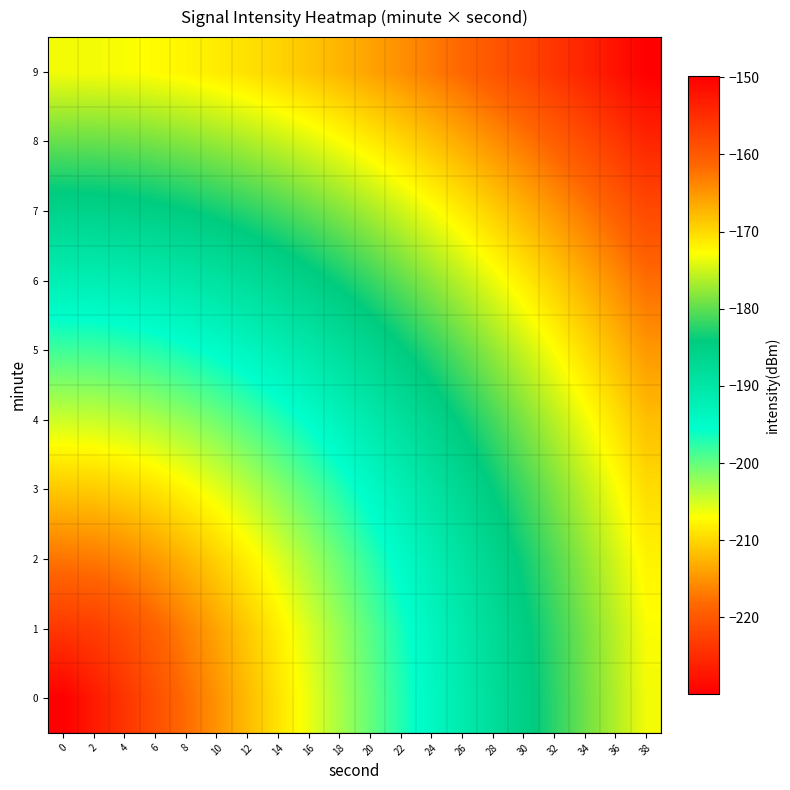

Reading right to left, what are all the values shown in this chart?

0: 38=-173.3	36=-176.3	34=-179.3	32=-182.2	30=-185.2	28=-188.2	26=-191.2	24=-194.2	22=-197.1	20=-200.1	18=-203.1	16=-206.1	14=-209.0	12=-212.0	10=-215.0	8=-218.0	6=-220.9	4=-223.9	2=-226.9	0=-229.9
1: 38=-173.0	36=-175.9	34=-178.9	32=-181.8	30=-184.8	28=-187.7	26=-190.7	24=-193.6	22=-196.5	20=-199.4	18=-202.4	16=-205.2	14=-208.1	12=-210.9	10=-213.7	8=-216.4	6=-219.0	4=-221.2	2=-222.9	0=-223.6
2: 38=-171.9	36=-174.8	34=-177.7	32=-180.6	30=-183.5	28=-186.3	26=-189.2	24=-192.0	22=-194.8	20=-197.6	18=-200.3	16=-202.9	14=-205.5	12=-208.0	10=-210.4	8=-212.6	6=-214.5	4=-216.0	2=-217.0	0=-217.3
3: 38=-170.3	36=-173.1	34=-175.9	32=-178.6	30=-181.4	28=-184.1	26=-186.8	24=-189.5	22=-192.1	20=-194.6	18=-197.1	16=-199.5	14=-201.8	12=-203.9	10=-205.9	8=-207.6	6=-209.0	4=-210.1	2=-210.8	0=-211.0
4: 38=-168.0	36=-170.7	34=-173.4	32=-176.0	30=-178.6	28=-181.2	26=-183.7	24=-186.2	22=-188.6	20=-190.9	18=-193.1	16=-195.2	14=-197.2	12=-199.0	10=-200.7	8=-202.1	6=-203.2	4=-204.0	2=-204.6	0=-204.7
5: 38=-165.2	36=-167.8	34=-170.3	32=-172.8	30=-175.3	28=-177.7	26=-180.0	24=-182.3	22=-184.5	20=-186.6	18=-188.6	16=-190.4	14=-192.2	12=-193.7	10=-195.1	8=-196.3	6=-197.2	4=-197.9	2=-198.3	0=-198.5
6: 38=-161.9	36=-164.3	34=-166.8	32=-169.1	30=-171.4	28=-173.7	26=-175.8	24=-177.9	22=-179.9	20=-181.8	18=-183.6	16=-185.3	14=-186.8	12=-188.1	10=-189.3	8=-190.3	6=-191.1	4=-191.7	2=-192.0	0=-192.2
7: 38=-158.2	36=-160.5	34=-162.8	32=-165.0	30=-167.2	28=-169.3	26=-171.3	24=-173.2	22=-175.0	20=-176.8	18=-178.4	16=-179.8	14=-181.2	12=-182.4	10=-183.4	8=-184.3	6=-185.0	4=-185.5	2=-185.8	0=-185.9
8: 38=-154.2	36=-156.4	34=-158.5	32=-160.6	30=-162.6	28=-164.6	26=-166.4	24=-168.2	22=-169.9	20=-171.4	18=-172.9	16=-174.2	14=-175.4	12=-176.5	10=-177.4	8=-178.2	6=-178.8	4=-179.2	2=-179.5	0=-179.6
9: 38=-149.9	36=-152.0	34=-154.0	32=-155.9	30=-157.8	28=-159.6	26=-161.3	24=-163.0	22=-164.5	20=-166.0	18=-167.3	16=-168.5	14=-169.6	12=-170.6	10=-171.4	8=-172.1	6=-172.6	4=-173.0	2=-173.2	0=-173.3